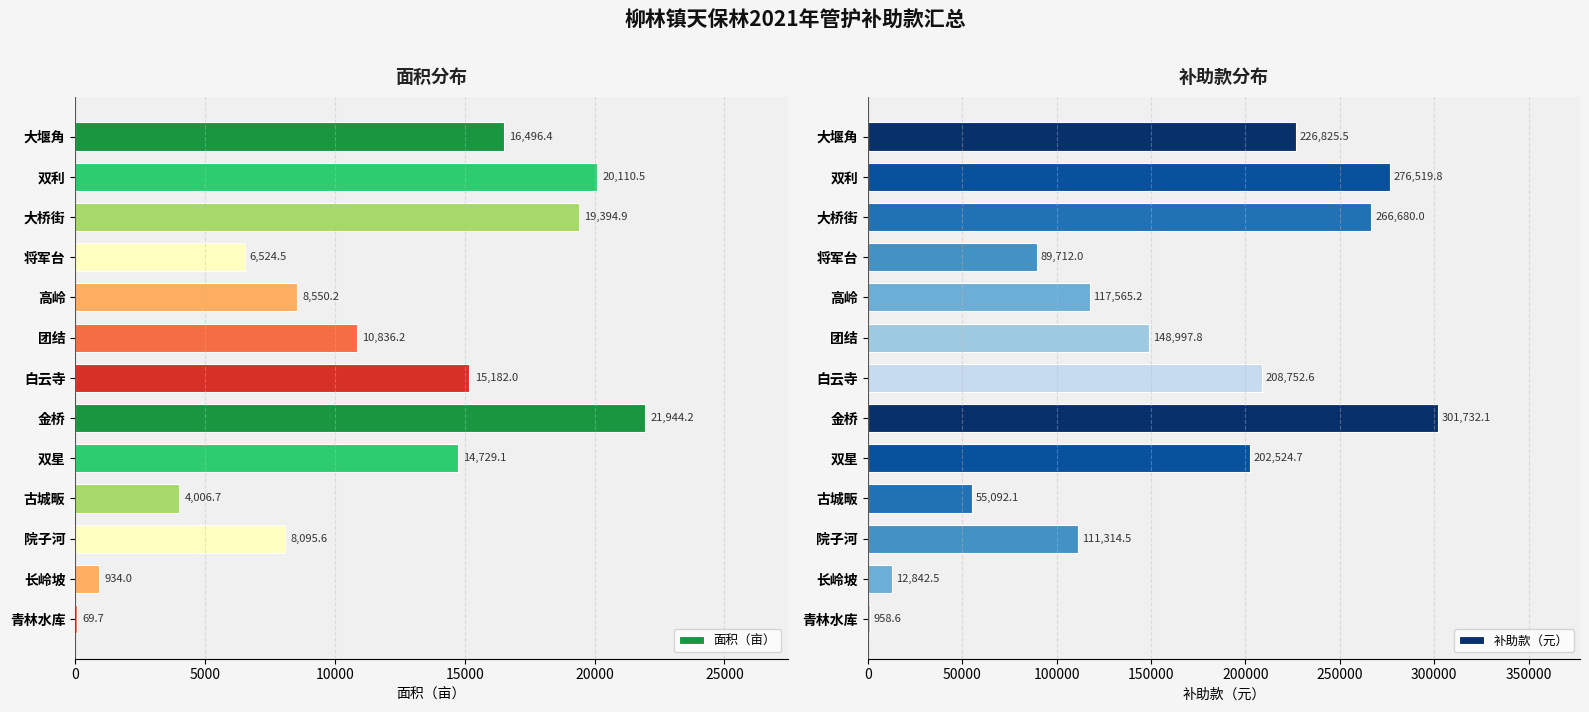

Which series has the largest total across all categories?

补助款（元）